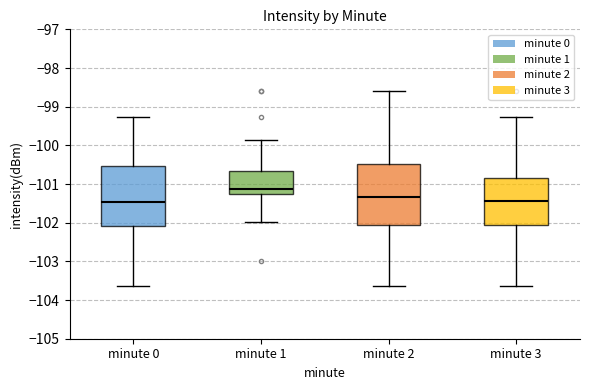

Where does the median line of the box for minute 2 sit on the y-axis? The values are not printed on the chart, so give them approximately, as read against the axis.

-101.3